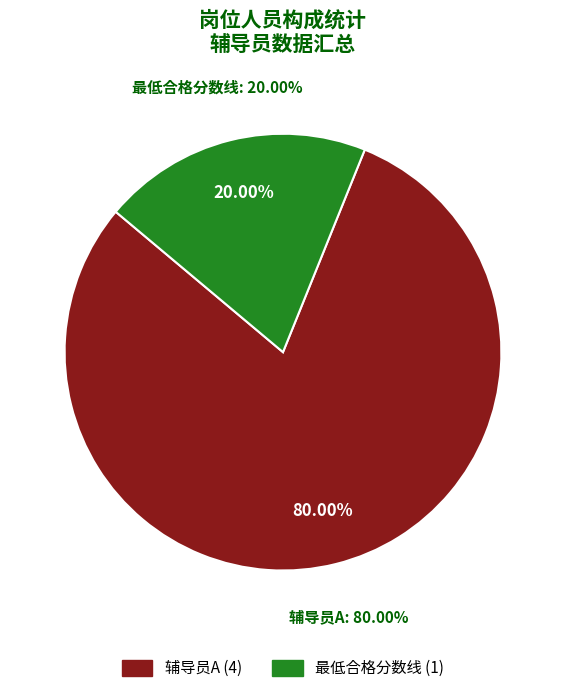

Which has a higher value, 辅导员A or 最低合格分数线?

辅导员A